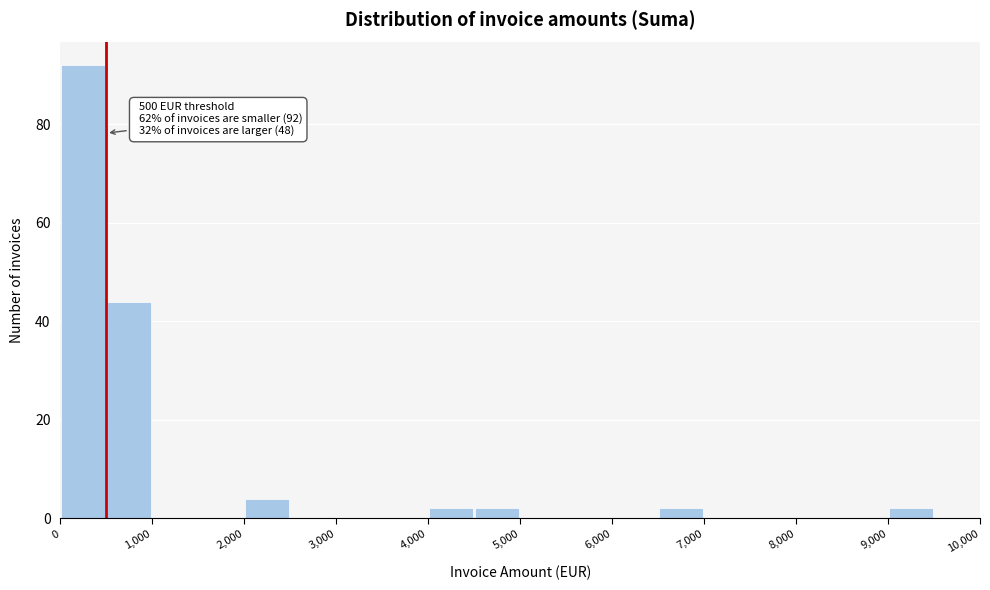

Over which range of the x-axis is the bar tallest?

0 to 500